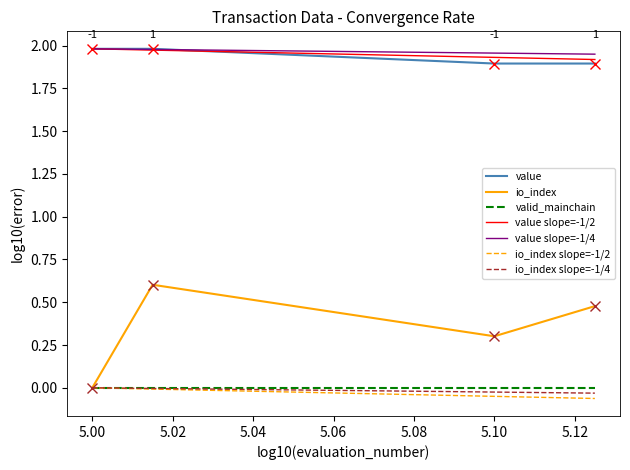

The value of io_index at 5.00 is 0.2. True or false?

False